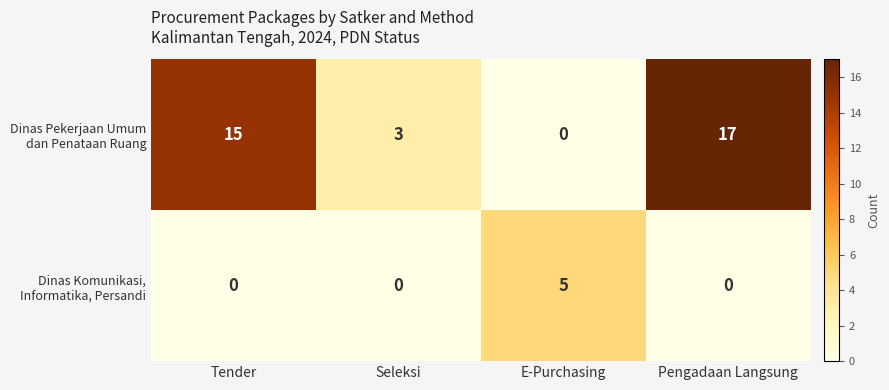

What is the total value across all series at Pengadaan Langsung?

17